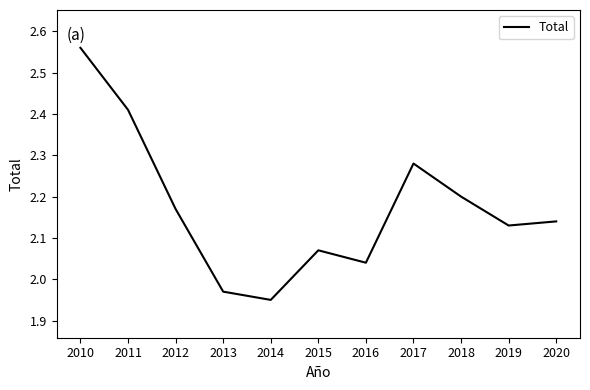

True or false: the data shows 1.3 at 2017.

False